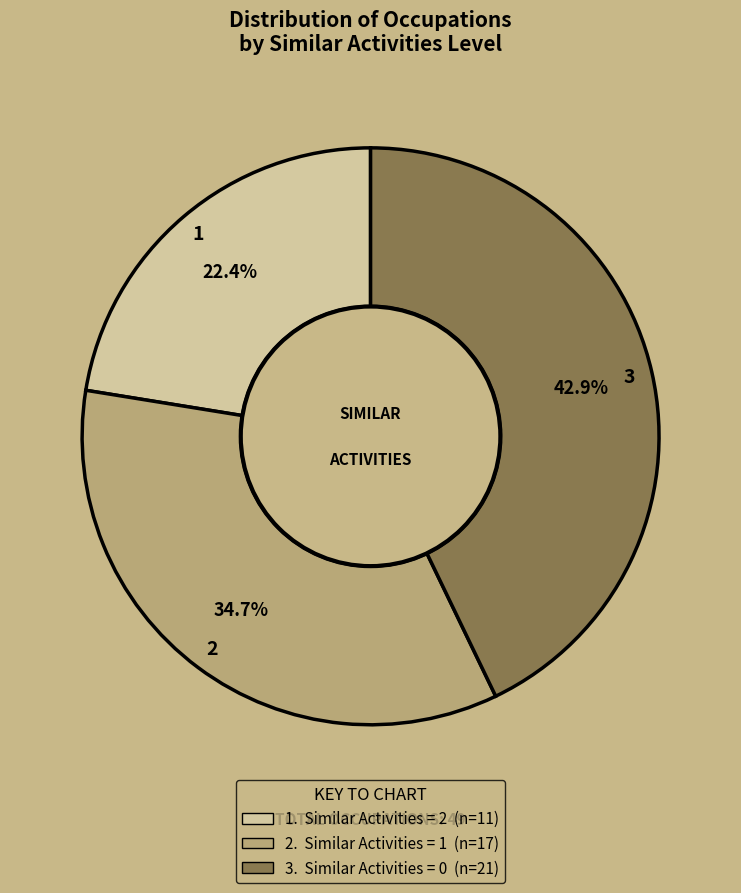

Is there a majority slice in this chart?

No